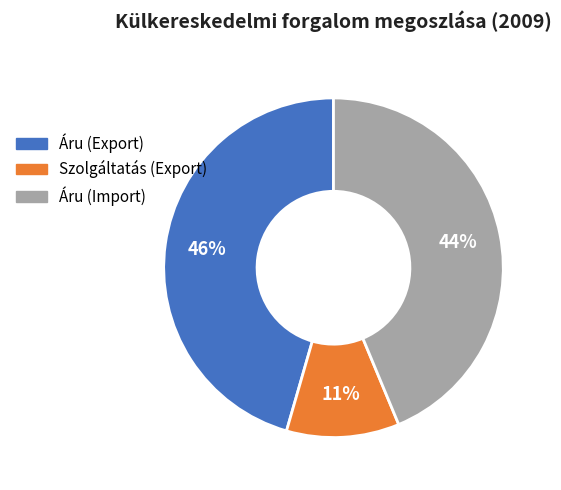

To the nearest percent, what percentage of the pie is Szolgáltatás (Export)?

11%